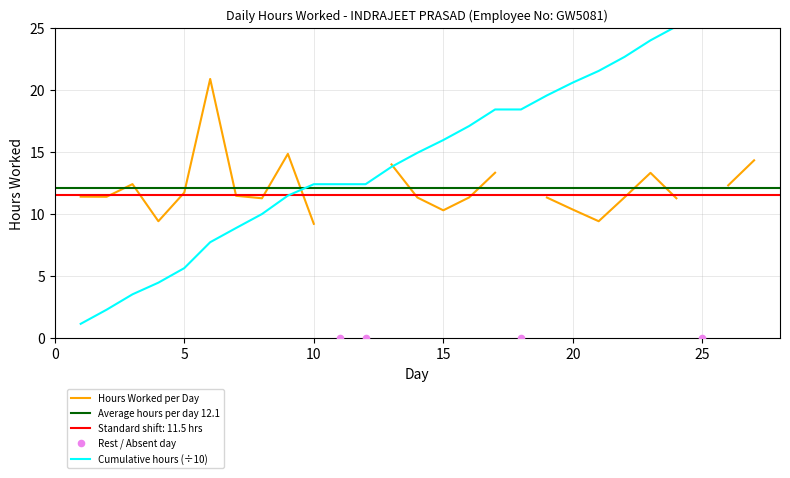

What is the ratio of the value at 19 to the value at 6?

0.5